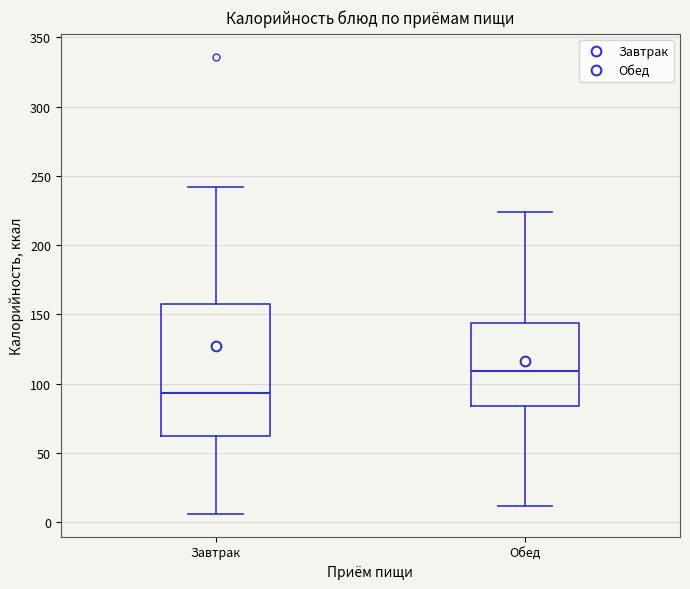

Reading left to right, read every box against the y-axis: the position of its median line, the range the box covers, and the ends of its whiskers. The values are not printed on the chart, so give them approximately, as read against the axis.

Завтрак: median 95, box 60 to 155, whiskers 5 to 240
Обед: median 110, box 85 to 145, whiskers 10 to 225